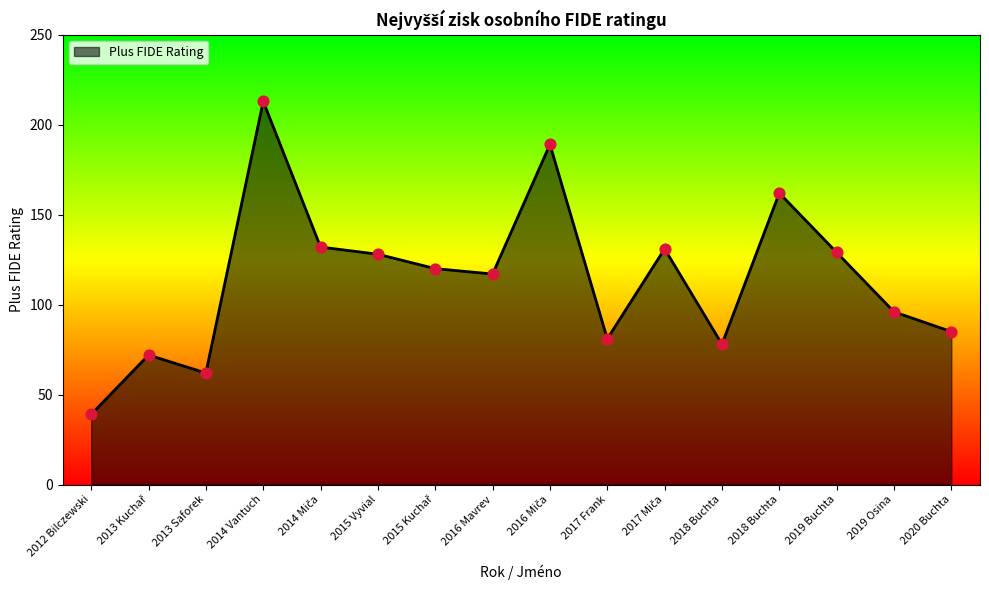

How many lines are shown in the chart?

1